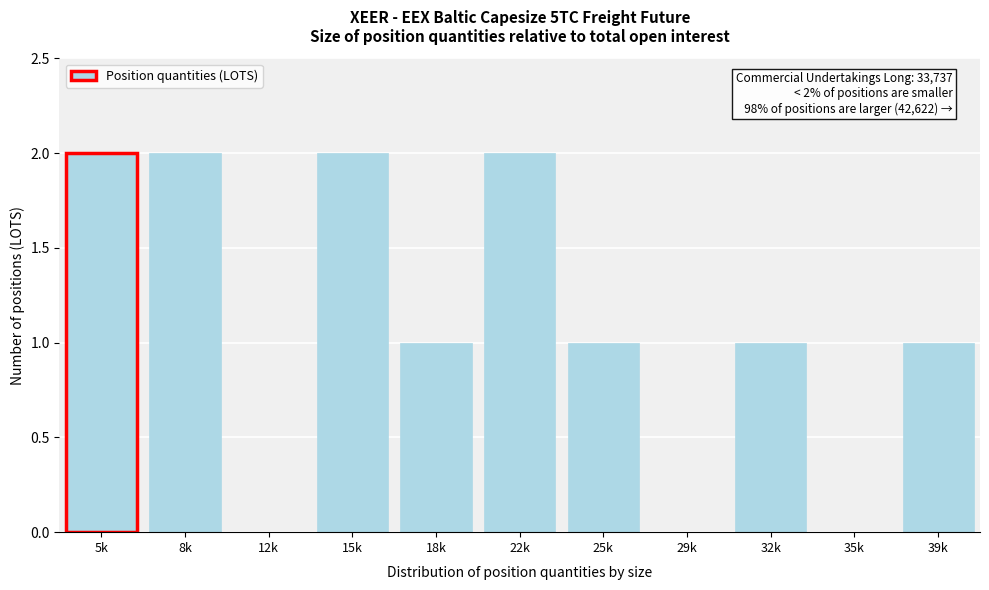

Reading right to left, what are all the values shown in this chart?

39k=1	35k=0	32k=1	29k=0	25k=1	22k=2	18k=1	15k=2	12k=0	8k=2	5k=2